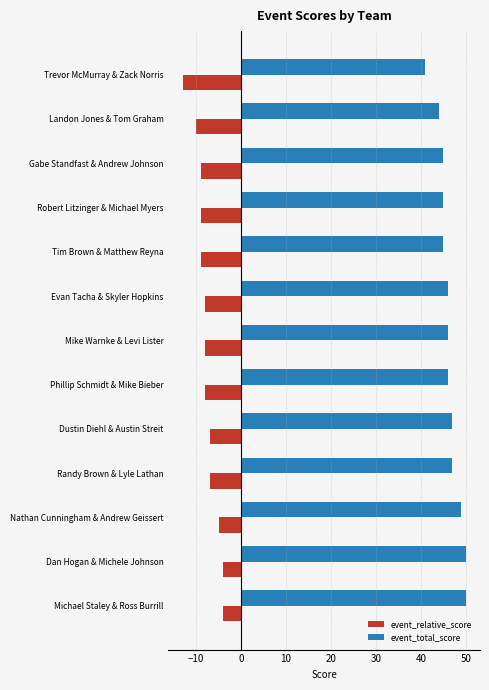

Is the value of event_total_score at Dustin Diehl & Austin Streit greater than the value of event_relative_score at Tim Brown & Matthew Reyna?

Yes